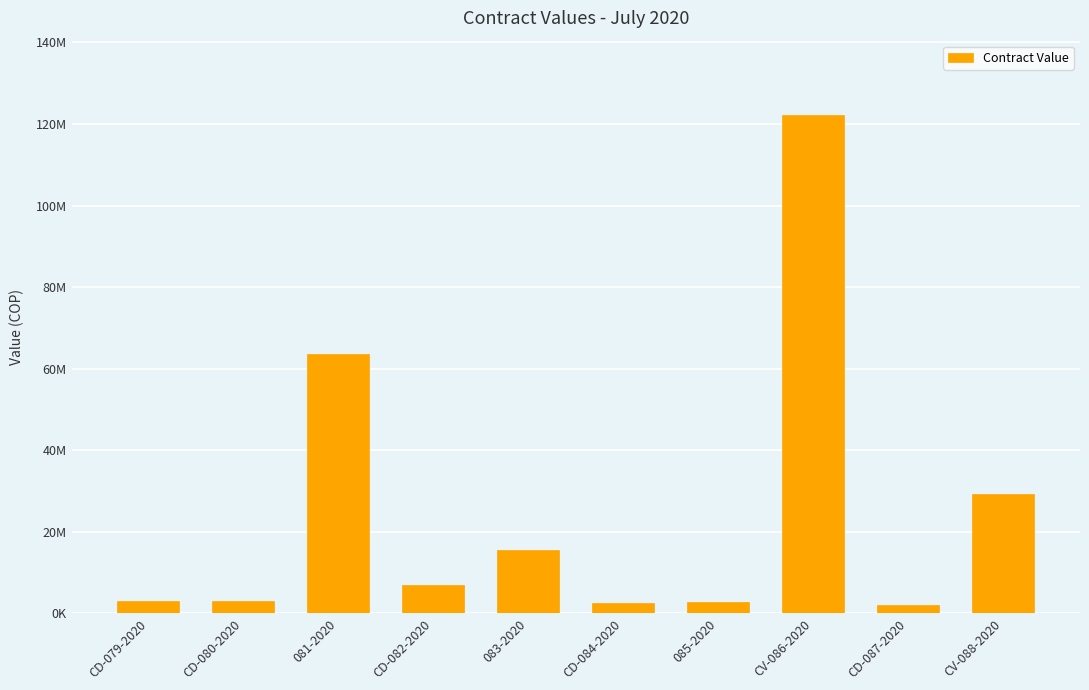

What is the smallest value displayed?

2000000